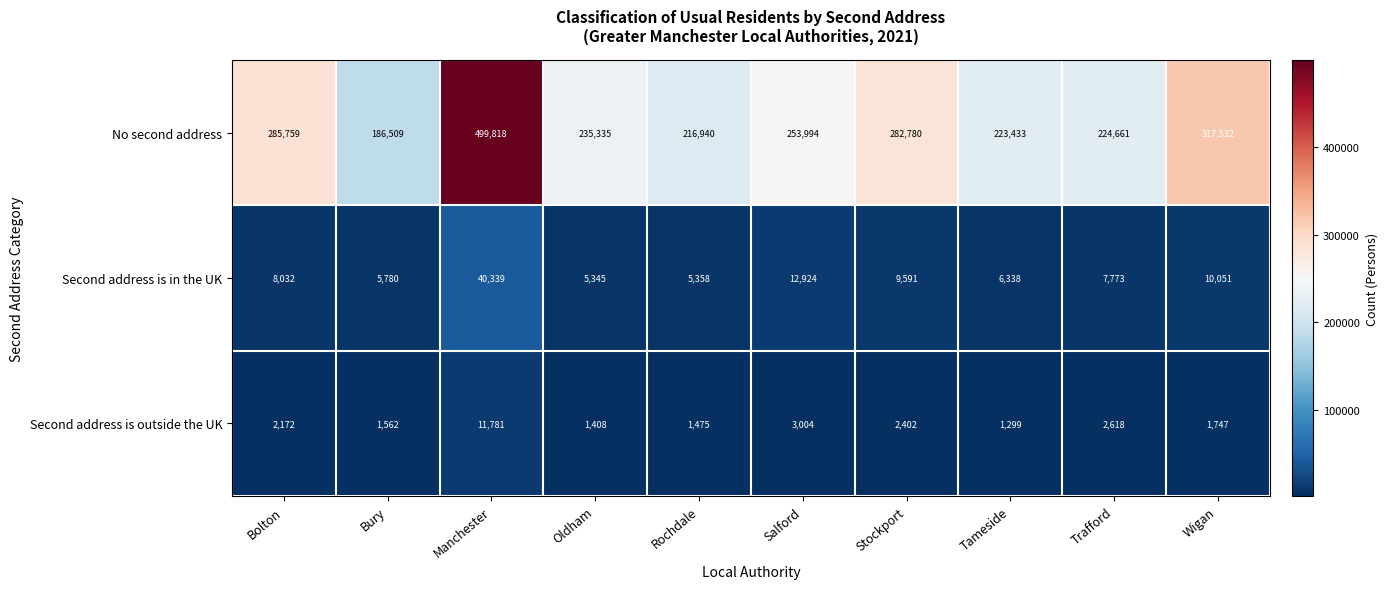

At which category does the chart reach its peak across all series?

Manchester